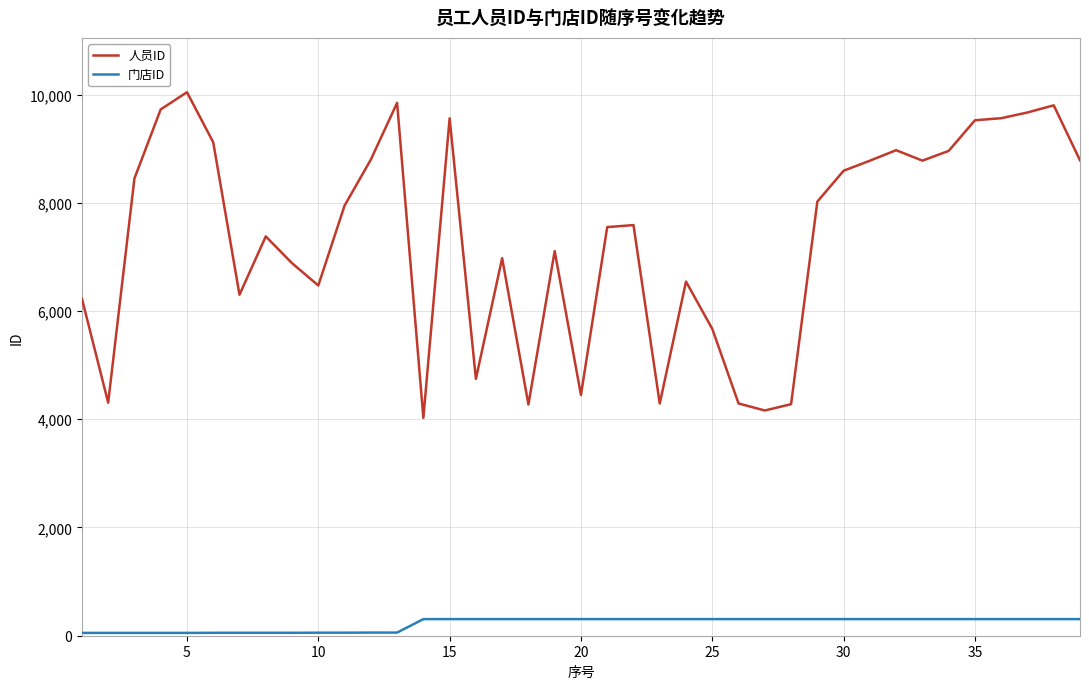

Which series has the widest spread of values?

人员ID